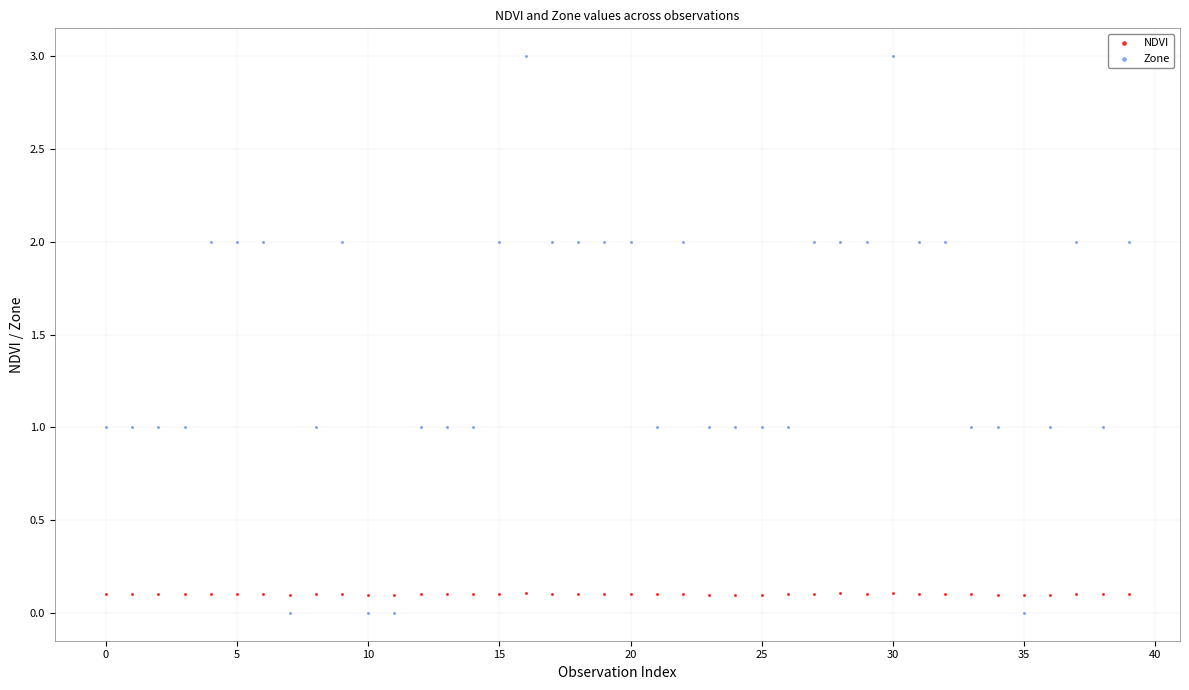

What are all the series names shown in the legend?

NDVI, Zone